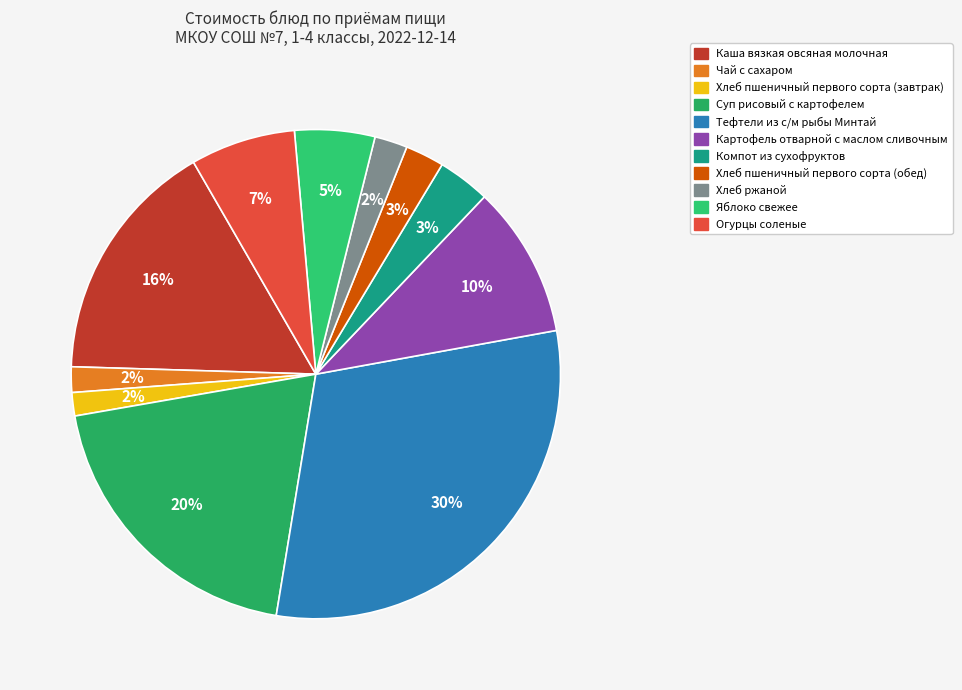

What is the ratio of the value at Хлеб пшеничный первого сорта (завтрак) to the value at Компот из сухофруктов?

0.4